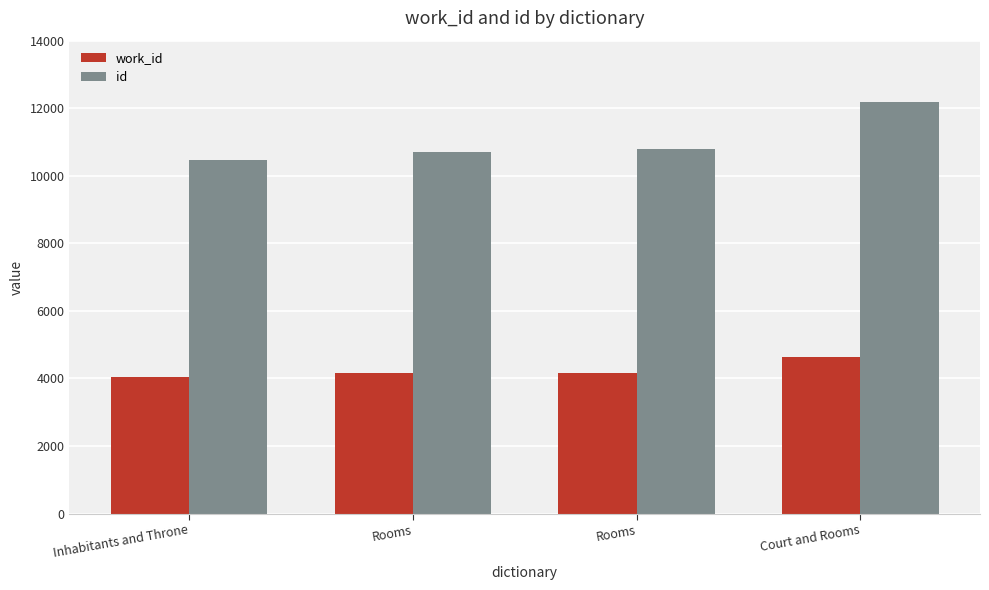

Which series has the largest total across all categories?

id